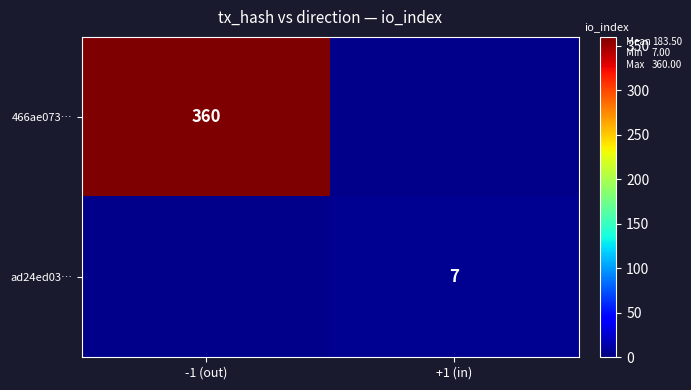

Is it true that 466ae073… equals 360 at -1 (out)?

True